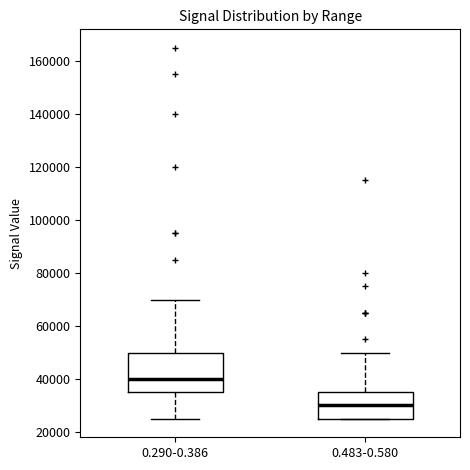

Which box's median line is the highest?

0.290-0.386